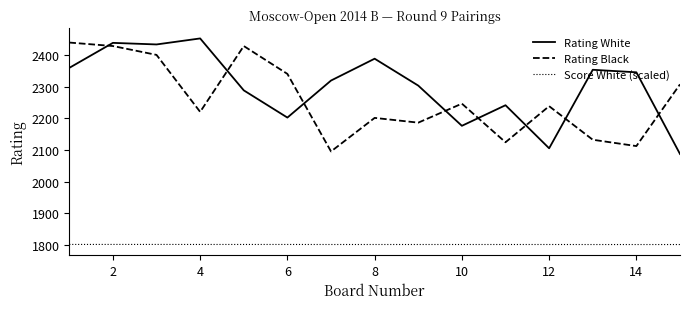

After their last crossing, which series has the higher values: Rating Black or Rating White?

Rating Black